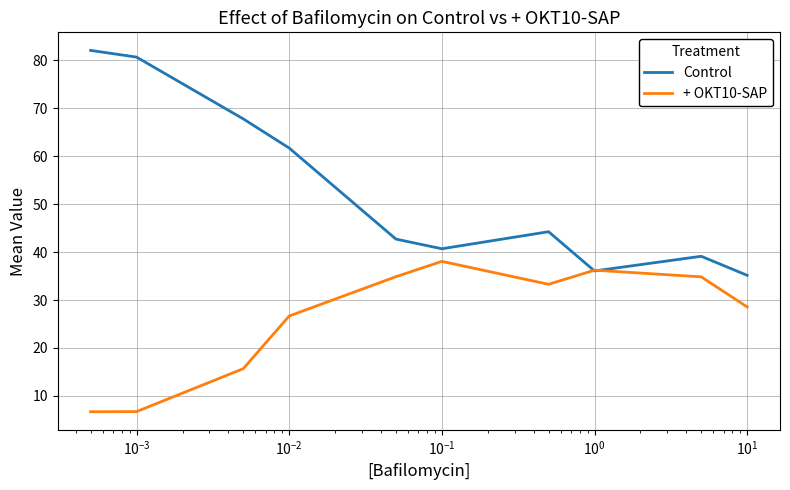

Which series has the largest range (max minus min)?

Control